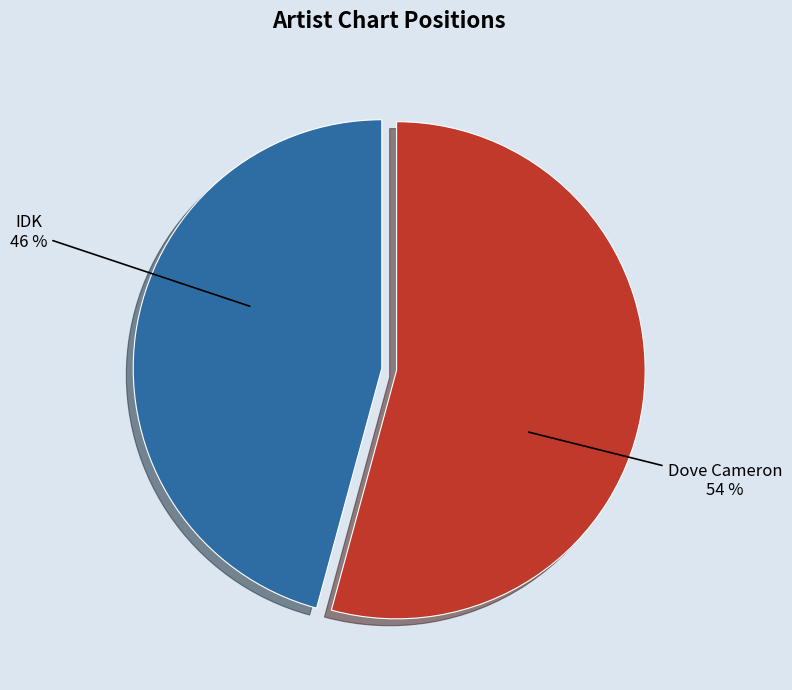

To the nearest percent, what is the average slice percentage?

50%